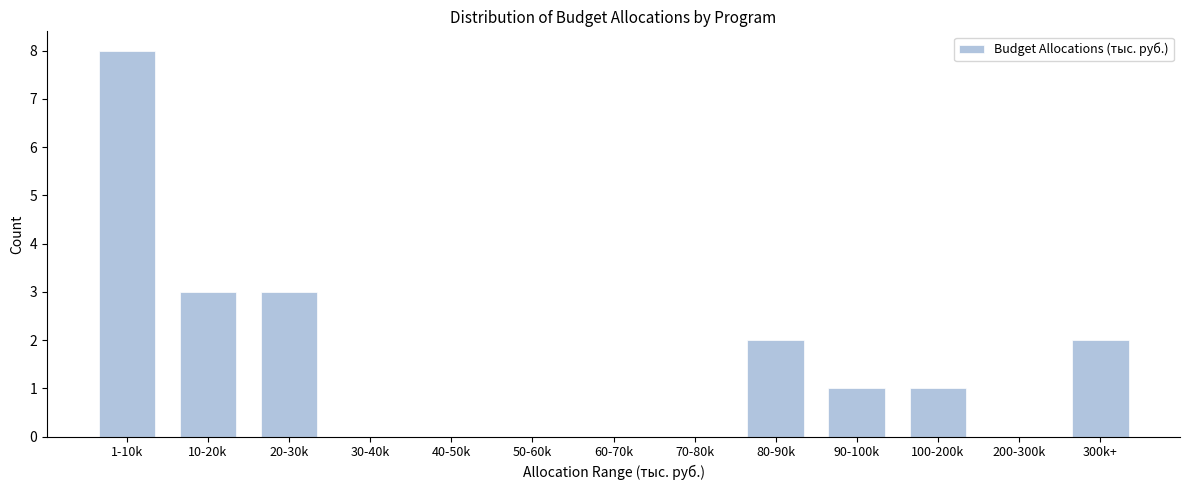

Reading left to right, what are all the values shown in this chart?

1-10k=8	10-20k=3	20-30k=3	30-40k=0	40-50k=0	50-60k=0	60-70k=0	70-80k=0	80-90k=2	90-100k=1	100-200k=1	200-300k=0	300k+=2